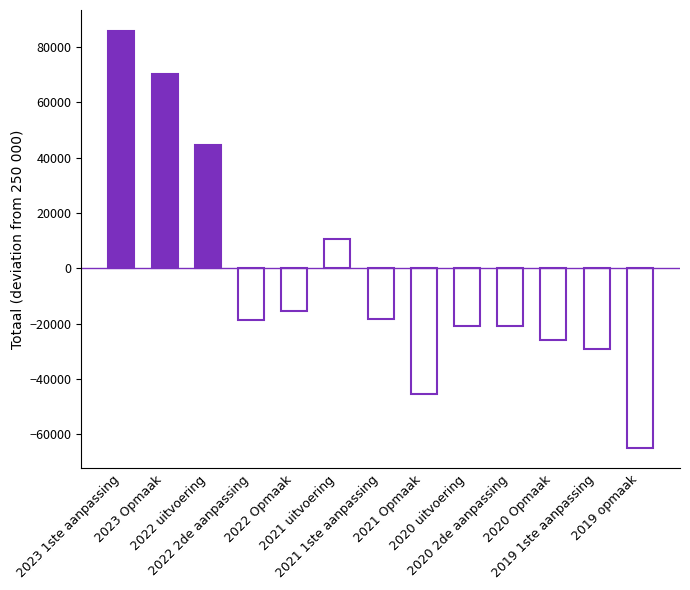

How many bars are there in total?

13